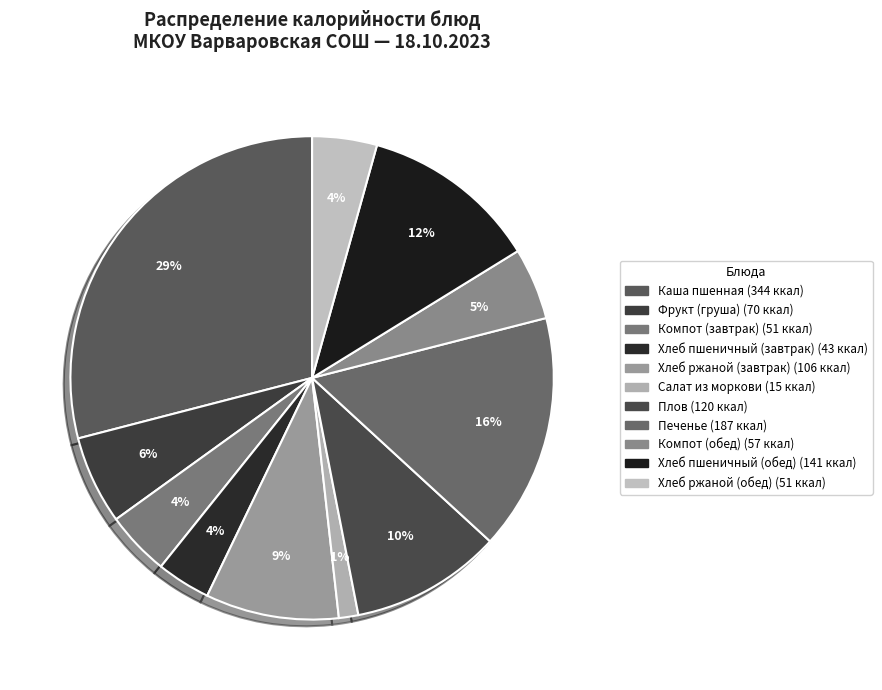

Rank the categories by value from lowest to highest.

Салат из моркови, Хлеб пшеничный (завтрак), Компот (завтрак), Хлеб ржаной (обед), Компот (обед), Фрукт (груша), Хлеб ржаной (завтрак), Плов, Хлеб пшеничный (обед), Печенье, Каша пшенная